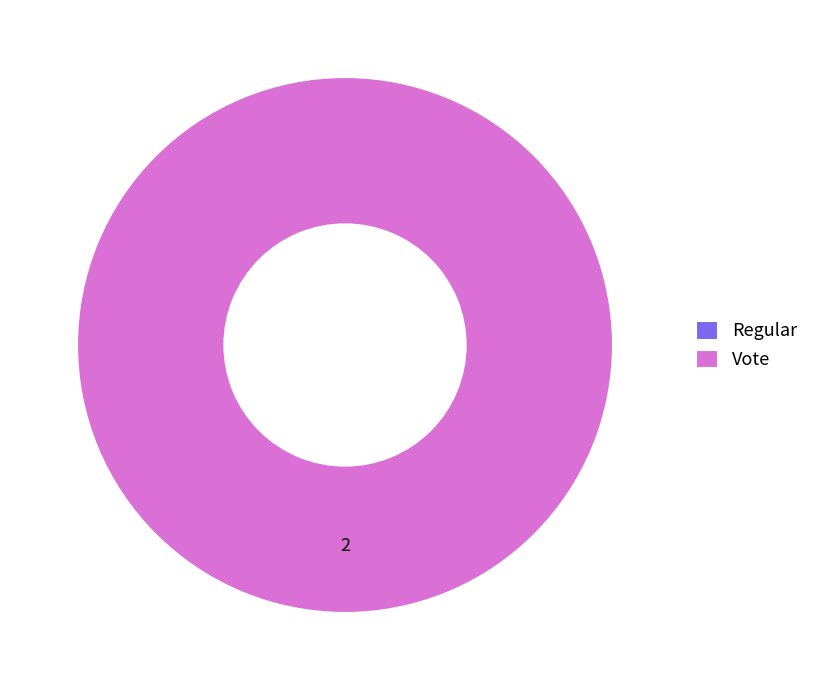

True or false: Vote accounts for 100% of the total.

True